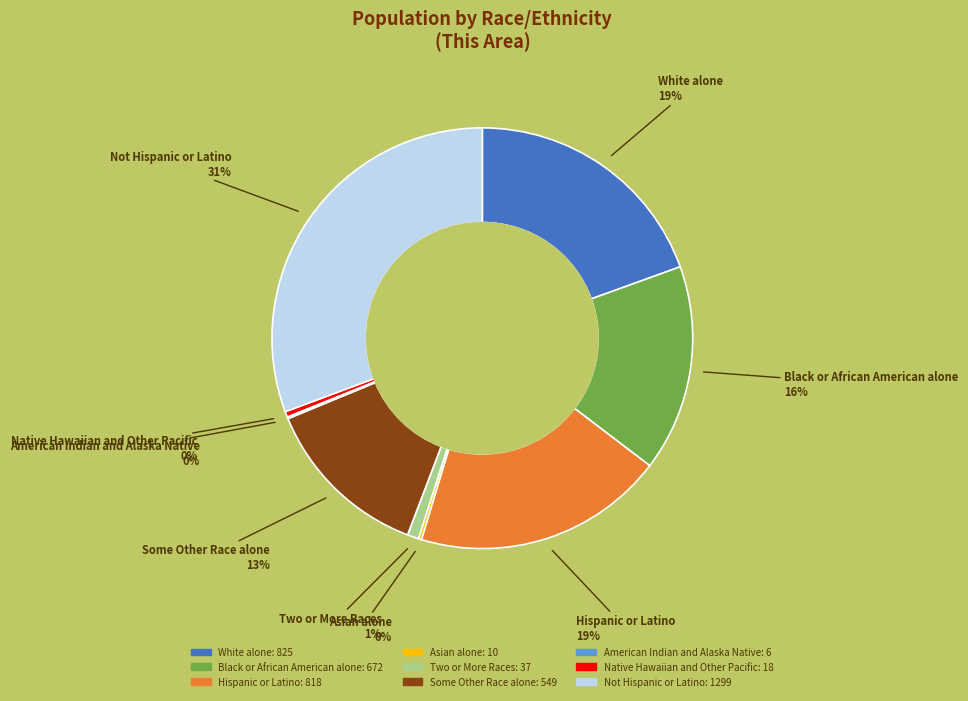

Between Not Hispanic or Latino and Black or African American alone, which is larger?

Not Hispanic or Latino